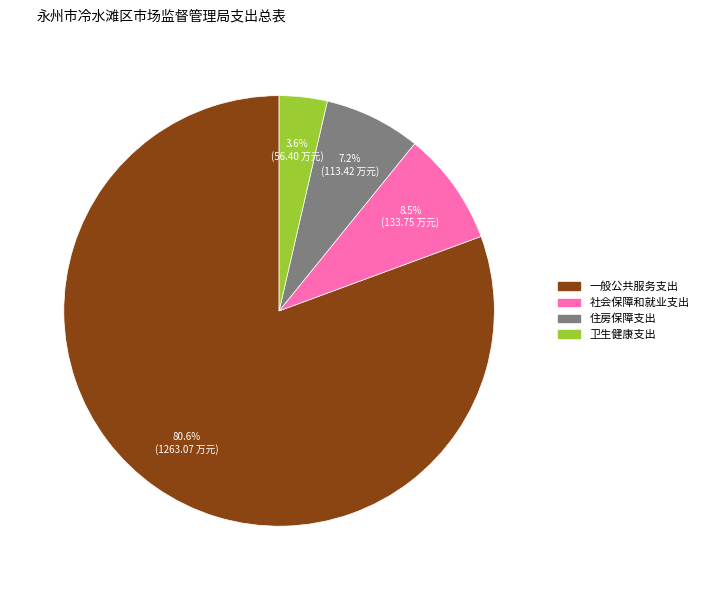

To the nearest percent, what is the combined percentage of 卫生健康支出 and 社会保障和就业支出?

12%